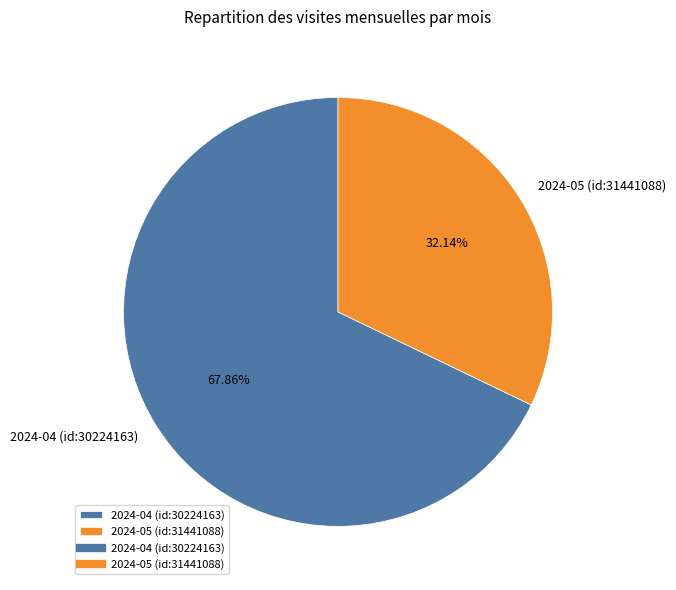

Combined, do 2024-05 (id:31441088) and 2024-04 (id:30224163) account for over 50%?

Yes